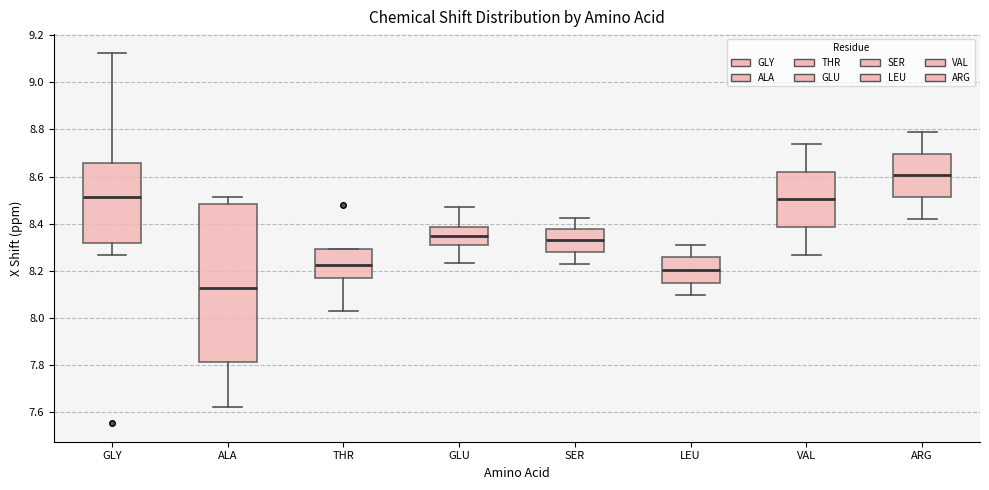

Comparing the boxes themselves (not the whiskers), which one is the tallest?

ALA